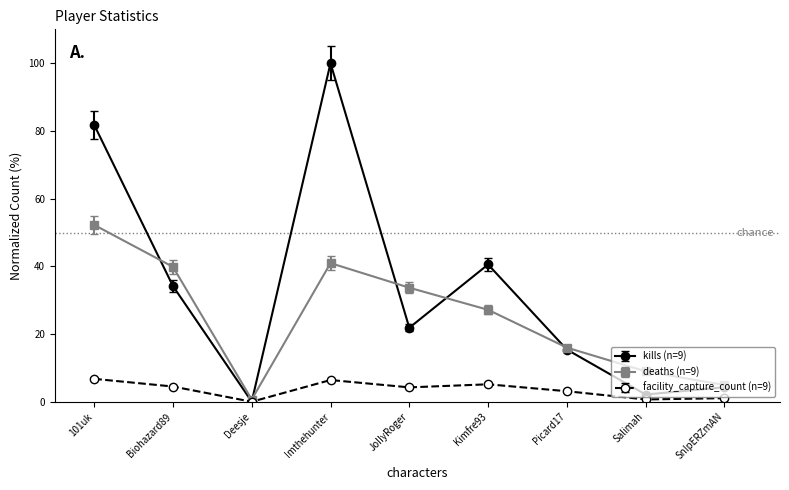

The deaths (n=9) series shows 41.0 at Imthehunter. True or false?

True